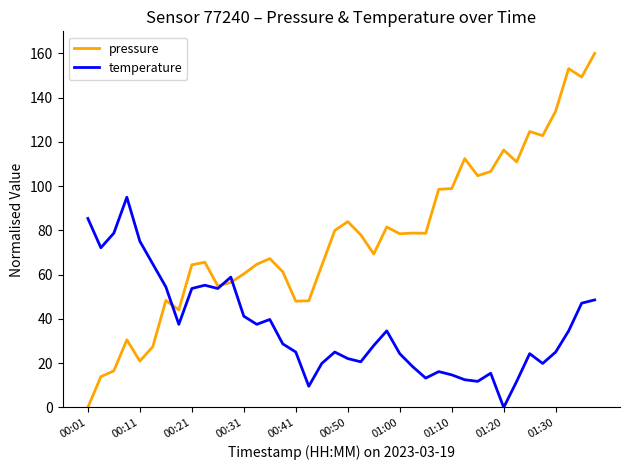

Which series has the widest spread of values?

pressure